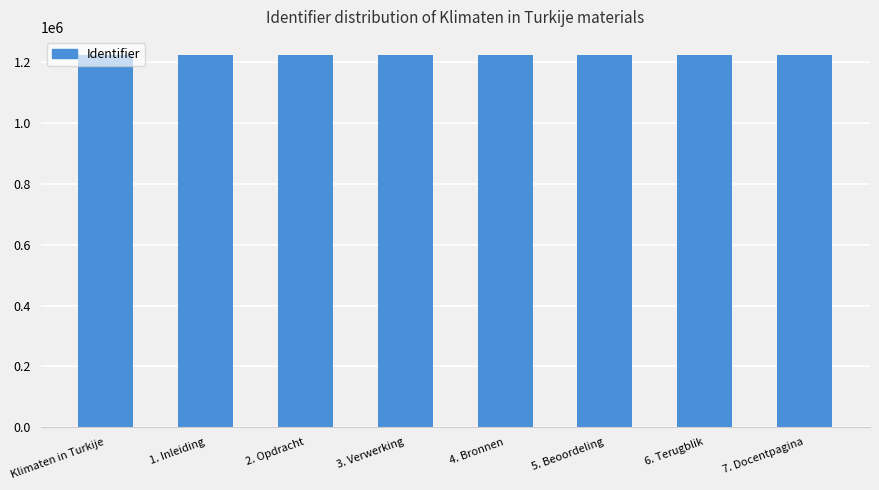

What is the sum of the values at 4. Bronnen and 5. Beoordeling?

2444250